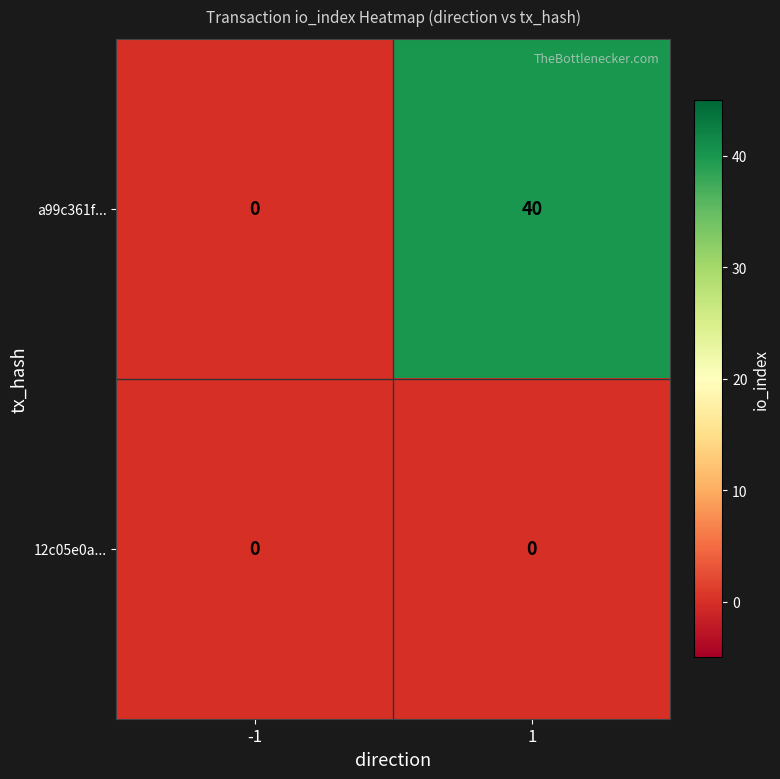

Reading left to right, list all the values displayed in this chart.

a99c361f...: -1=0	1=40
12c05e0a...: -1=0	1=0